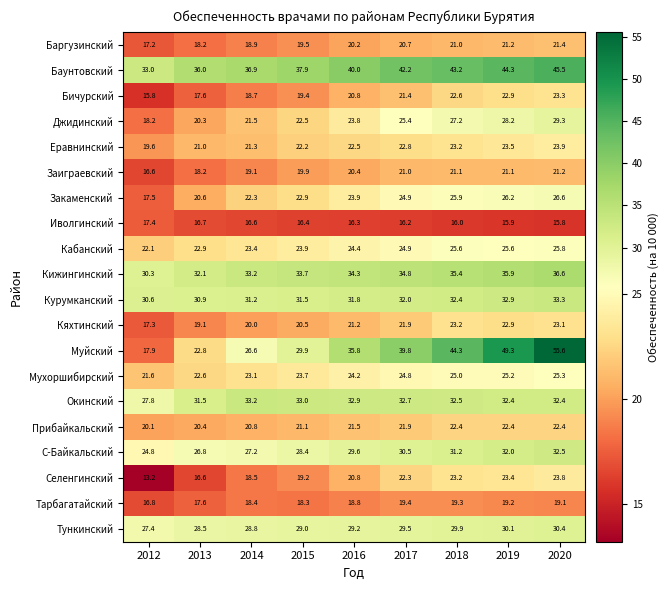

Rank the categories by Муйский value from highest to lowest.

2020, 2019, 2018, 2017, 2016, 2015, 2014, 2013, 2012